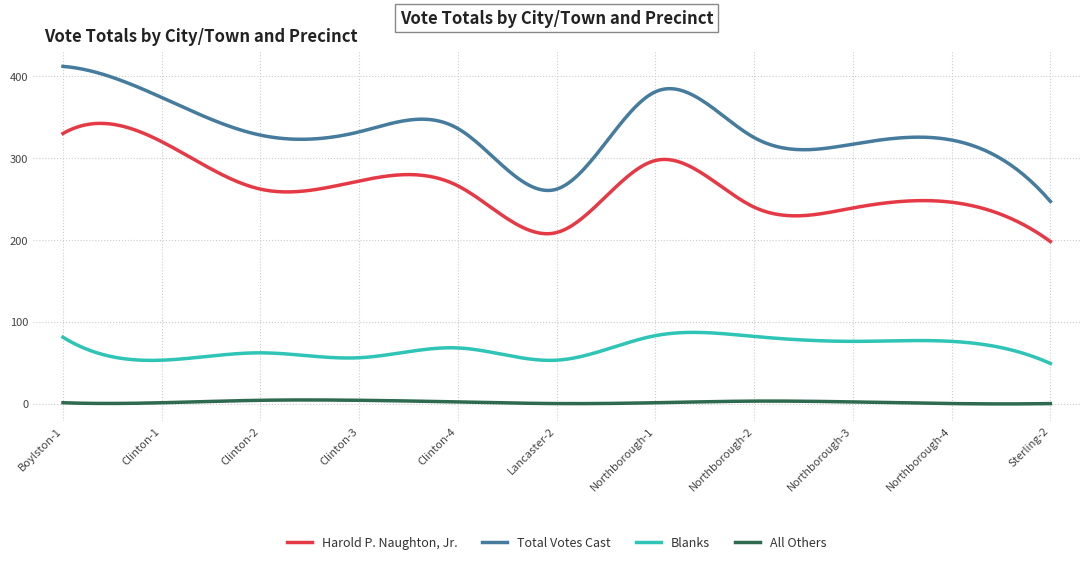

Which series has the widest spread of values?

Total Votes Cast